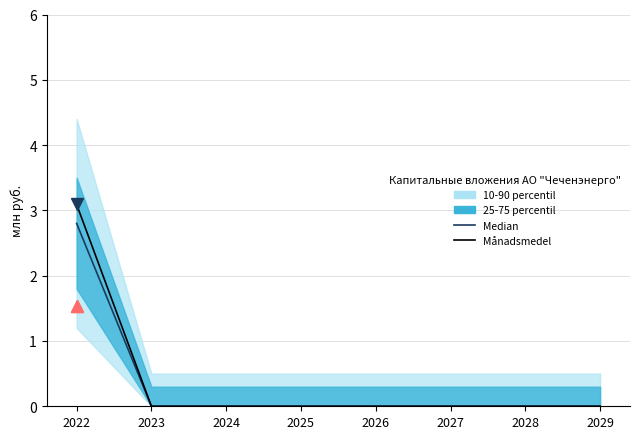

At which category does the chart reach its peak across all series?

2022